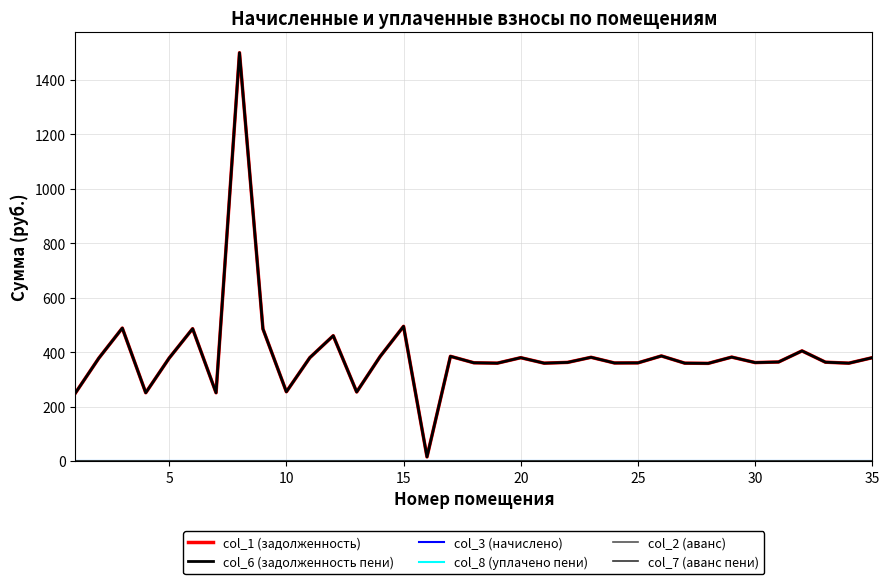

True or false: col_2 (аванс) and col_7 (аванс пени) cross at least once.

False